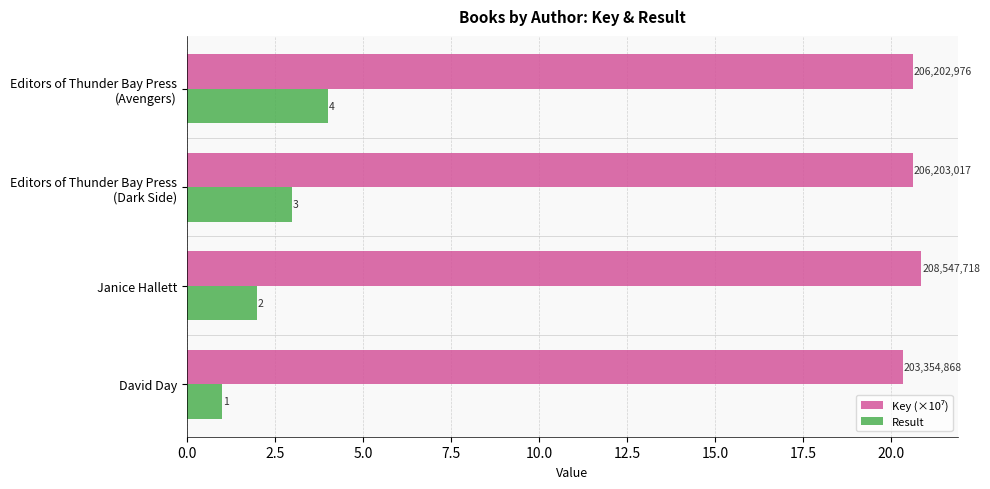

At which category is the sum across all series the highest?

Editors of Thunder Bay Press
(Avengers)